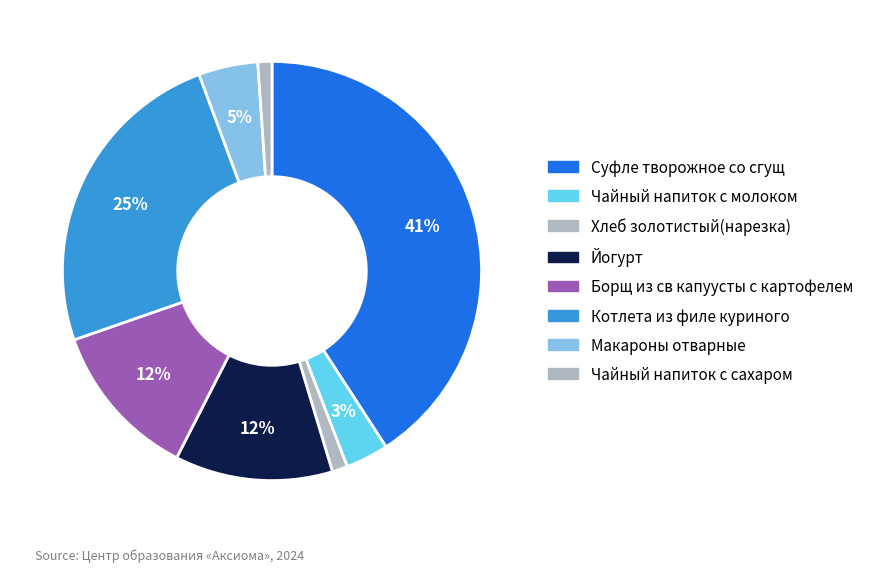

To the nearest percent, what percentage of the pie is Йогурт?

12%